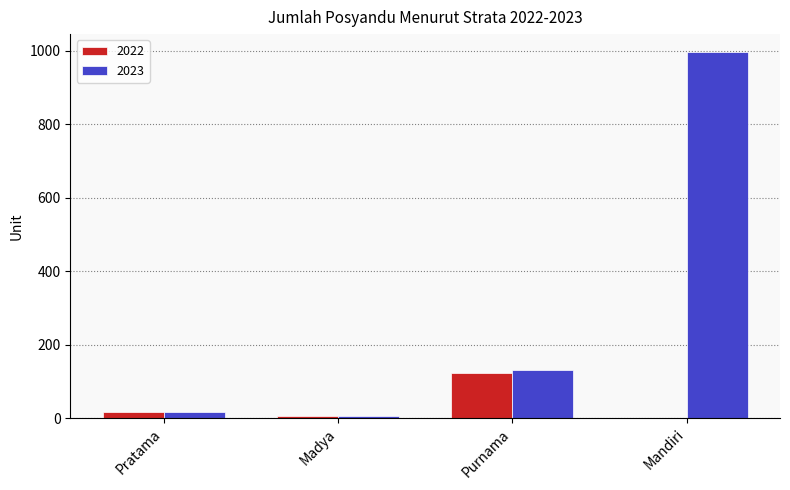

What is the total value across all series at Madya?

10